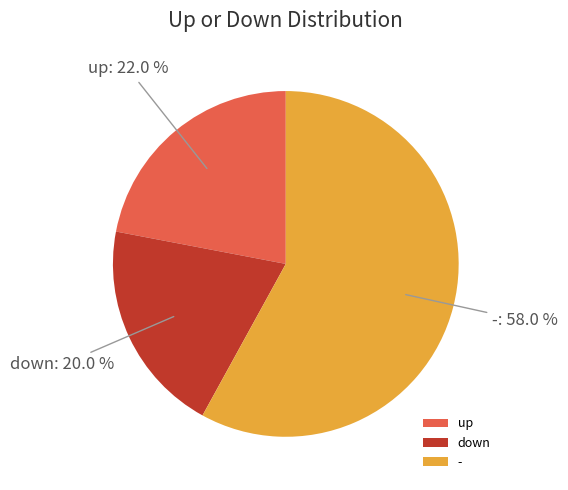

What percentage is the down slice, to the nearest percent?

20%